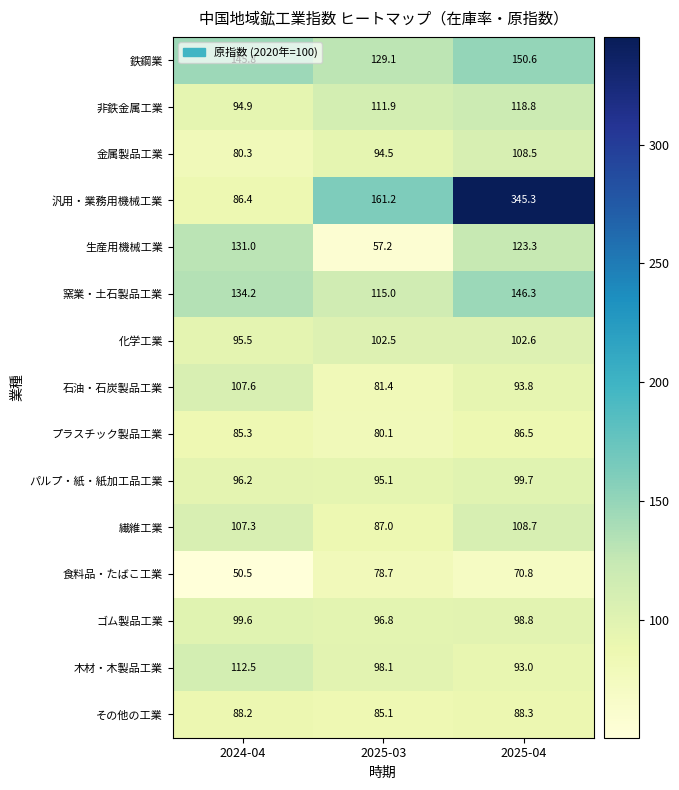

The 金属製品工業 series shows 94.5 at 2025-03. True or false?

True